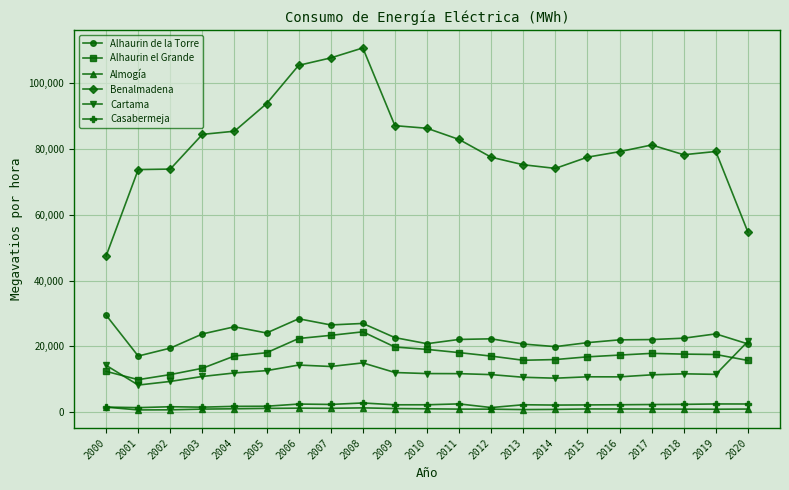

Between 2010 and 2019, which series saw the biggest shift?

Benalmadena